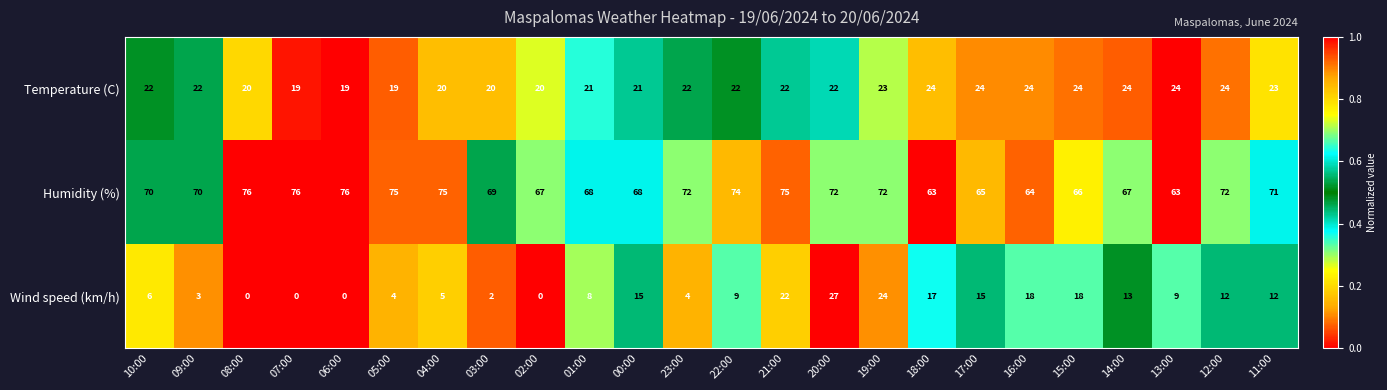

What is the maximum value shown in the chart?

76